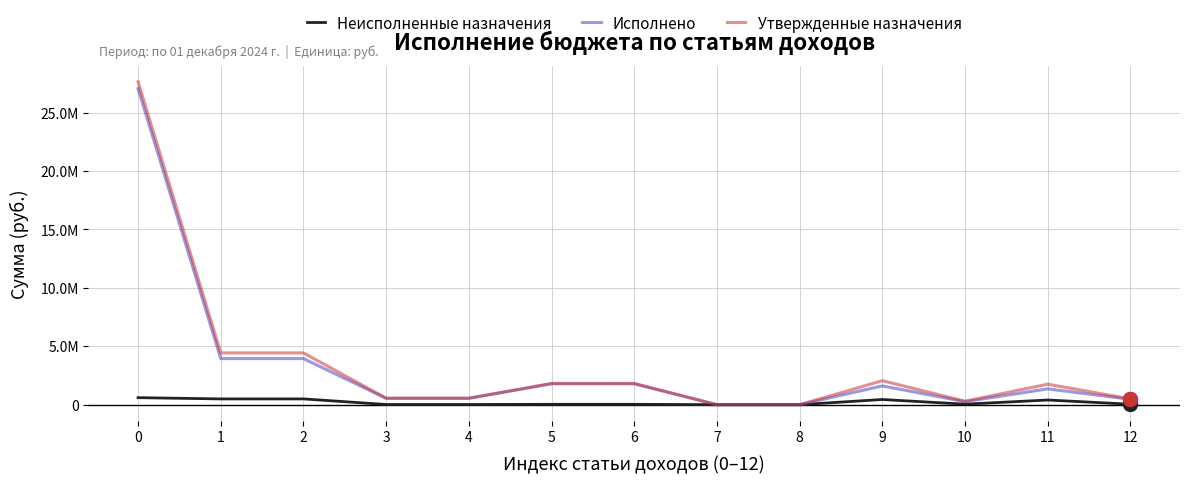

The value of Исполнено at 0 is 13496730.8. True or false?

False